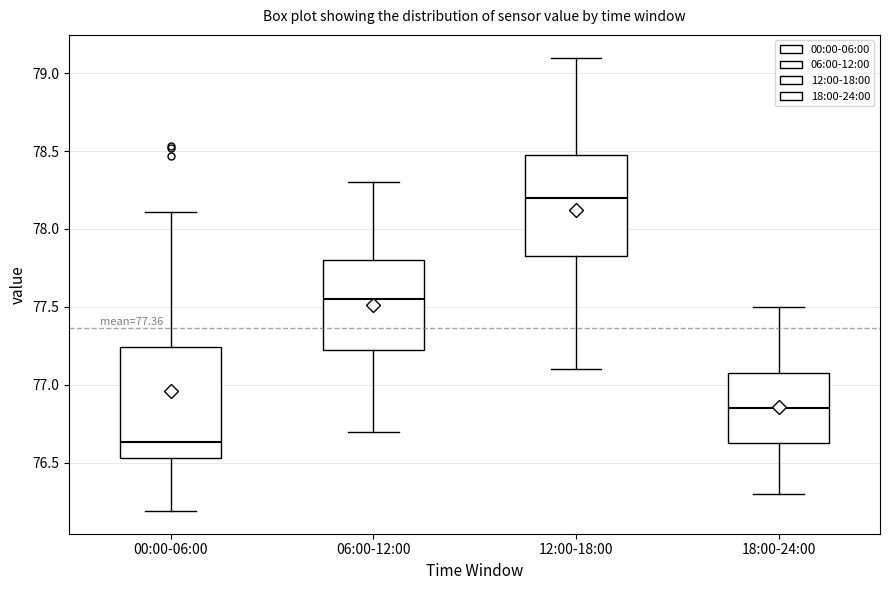

Which box's median line is the highest?

12:00-18:00